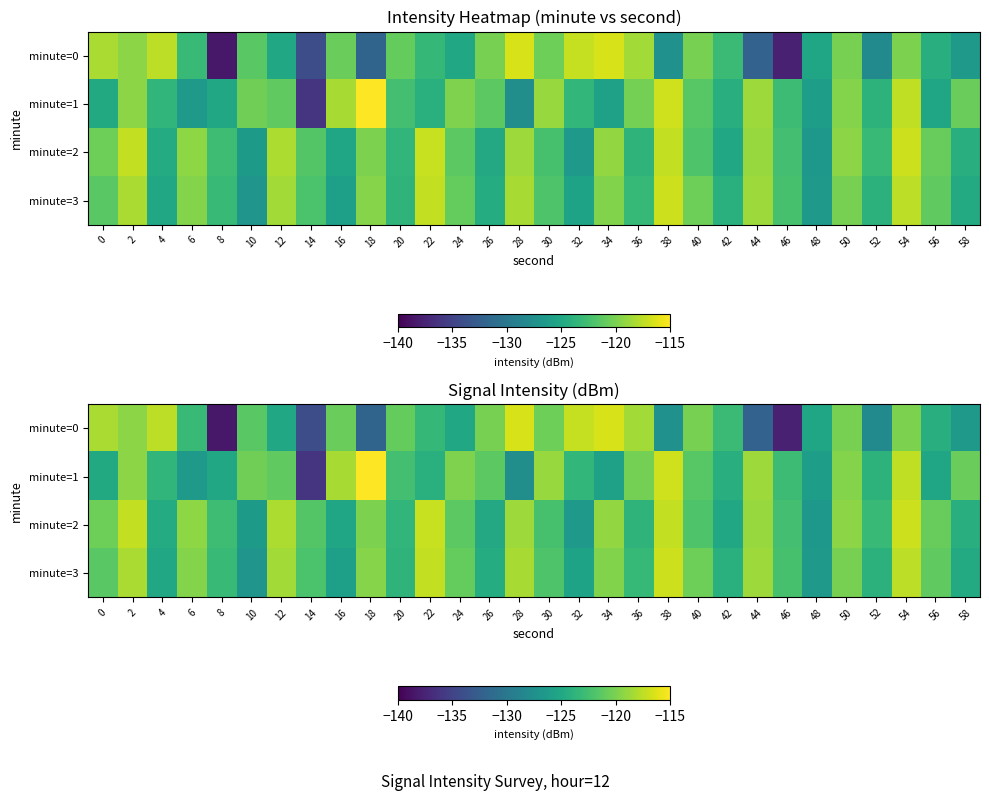

What is the sum of the minute=3 values at 30 and 8?

-245.1